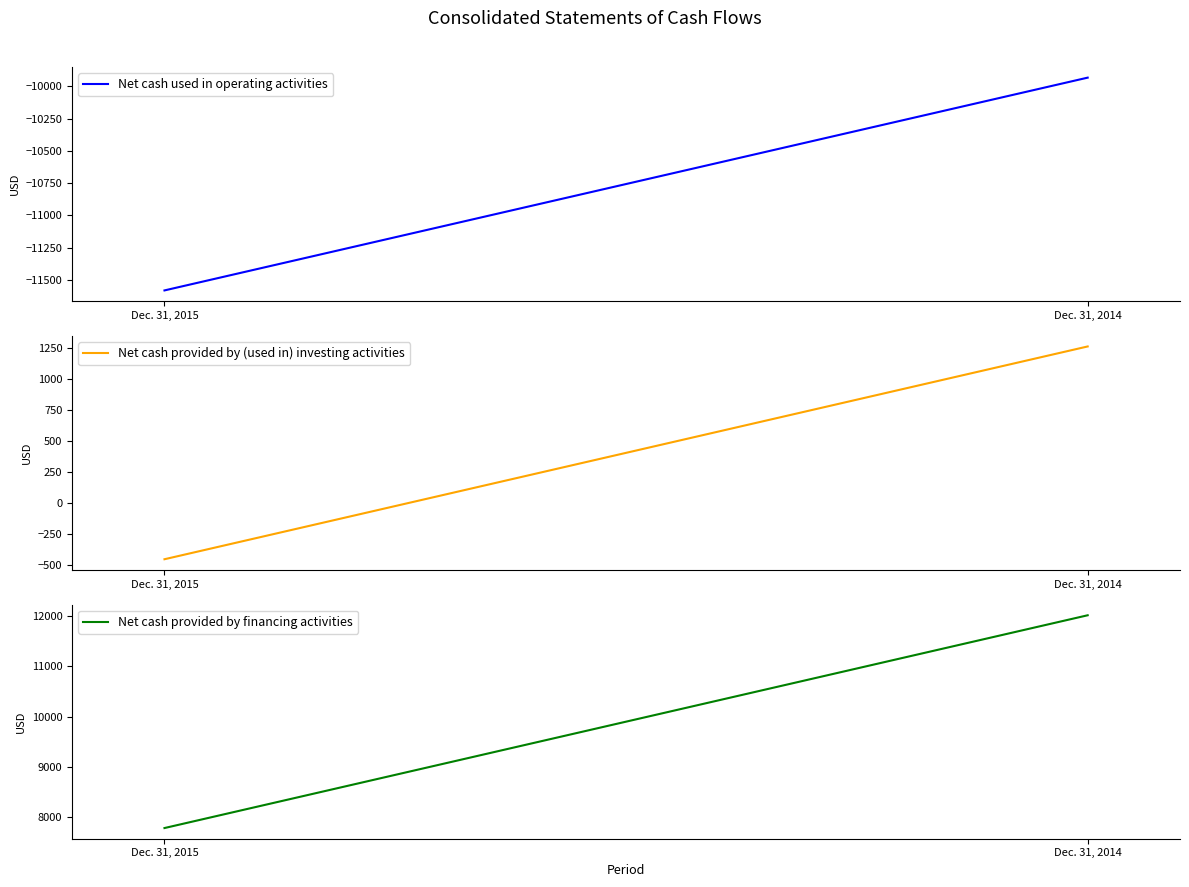

At which category does the chart reach its minimum across all series?

Dec. 31, 2015